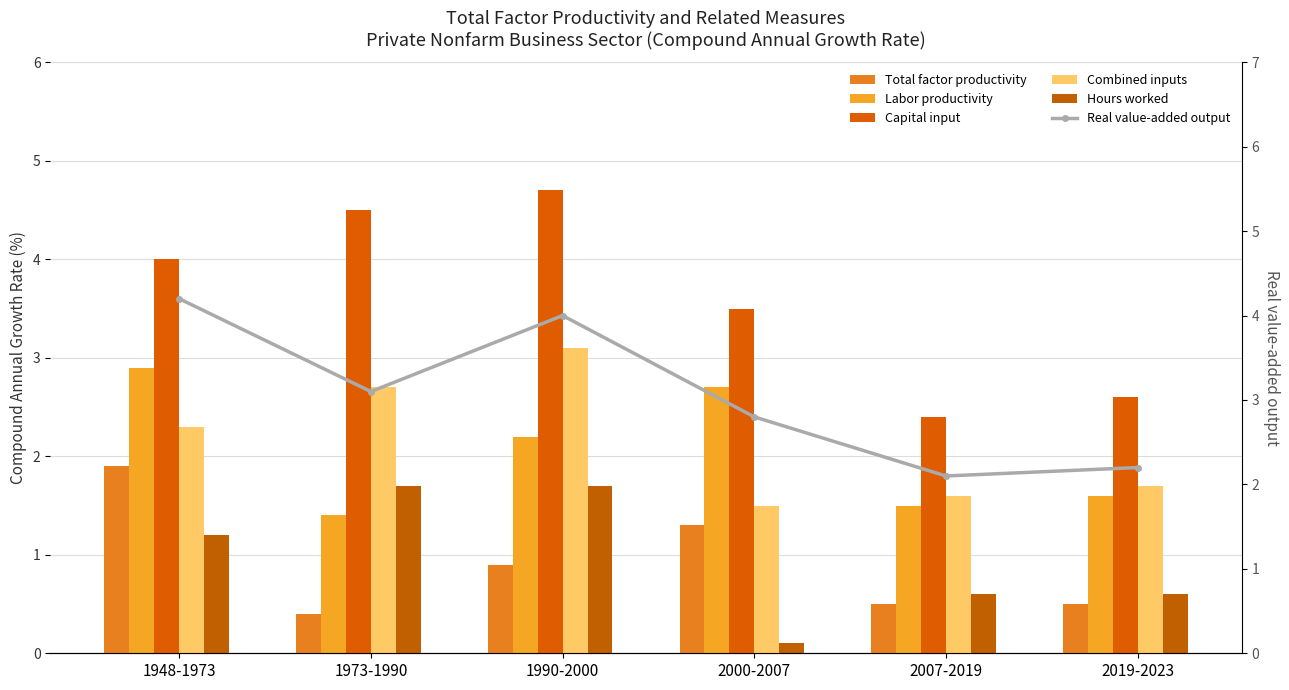

List the labels in order of Capital input value, largest first.

1990-2000, 1973-1990, 1948-1973, 2000-2007, 2019-2023, 2007-2019